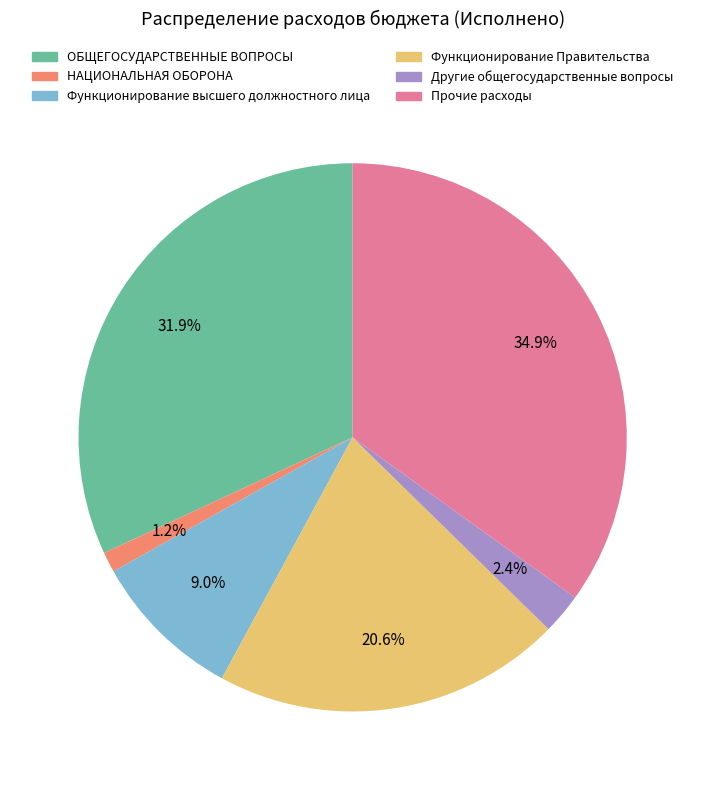

Does any single category account for the majority?

No